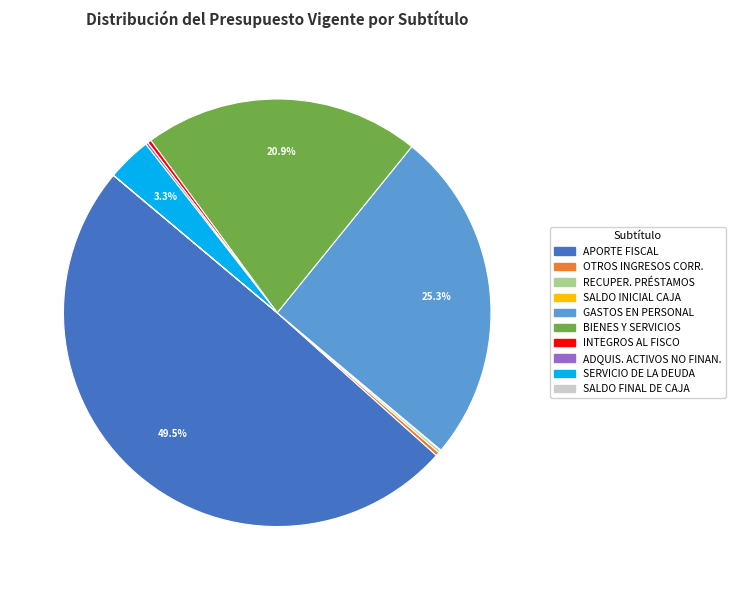

Which category has the biggest portion of the pie?

APORTE FISCAL